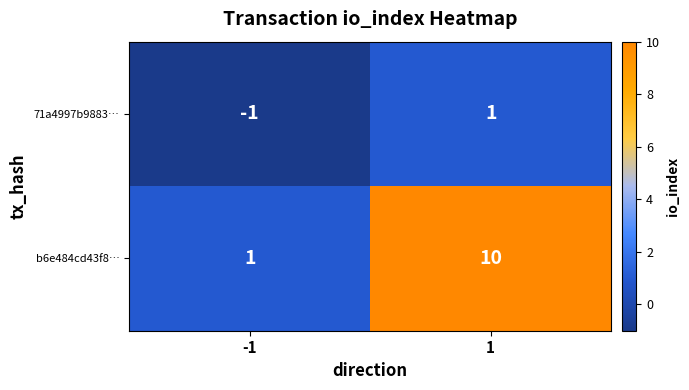

Is it true that 71a4997b9883… equals 0 at 1?

False